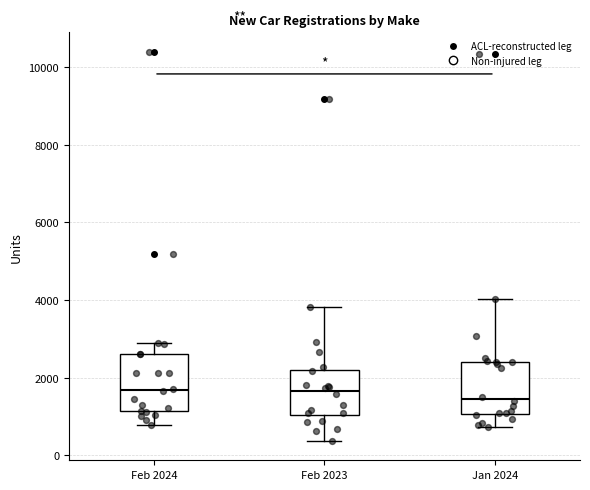

Which box's median line is the lowest?

Jan 2024